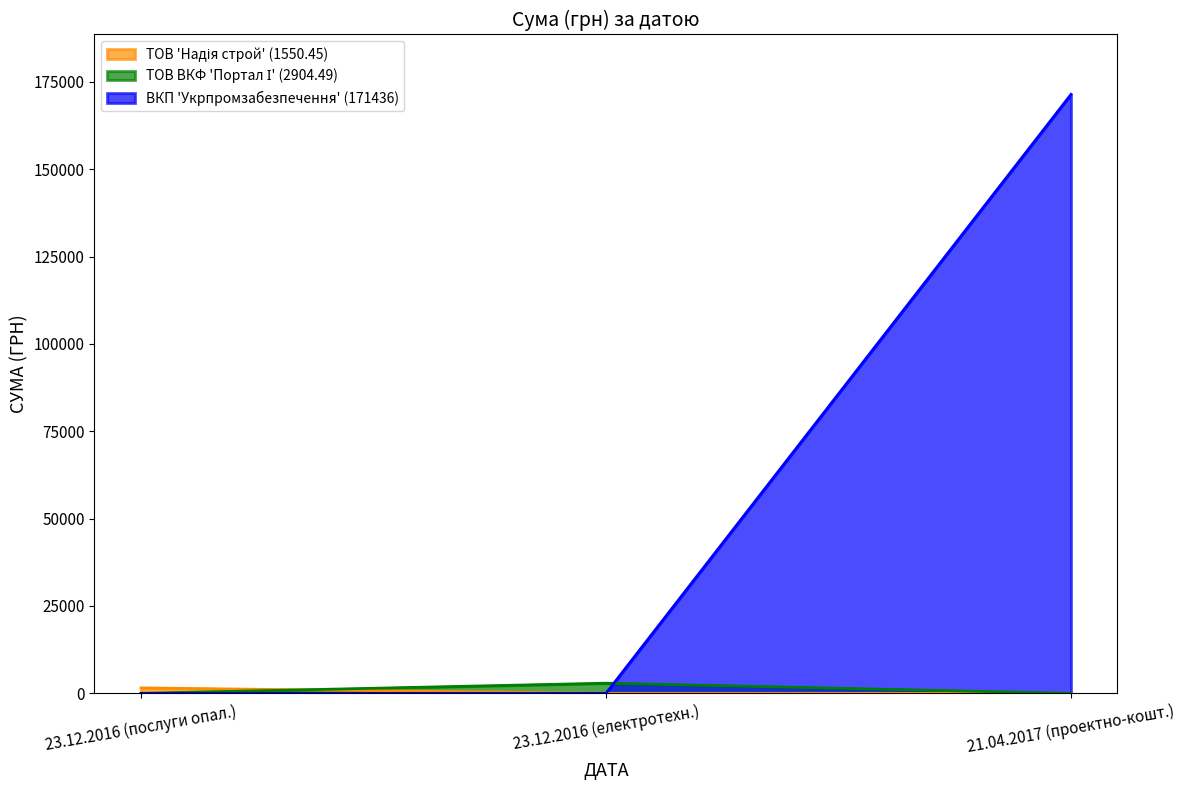

At which category is the sum across all series the highest?

21.04.2017 (проектно-кошт.)